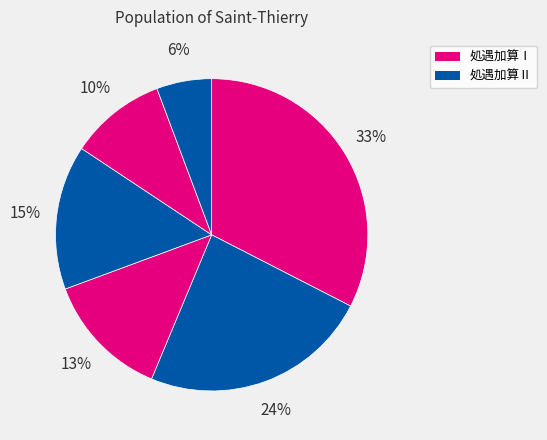

How many segments does this pie chart have?

6